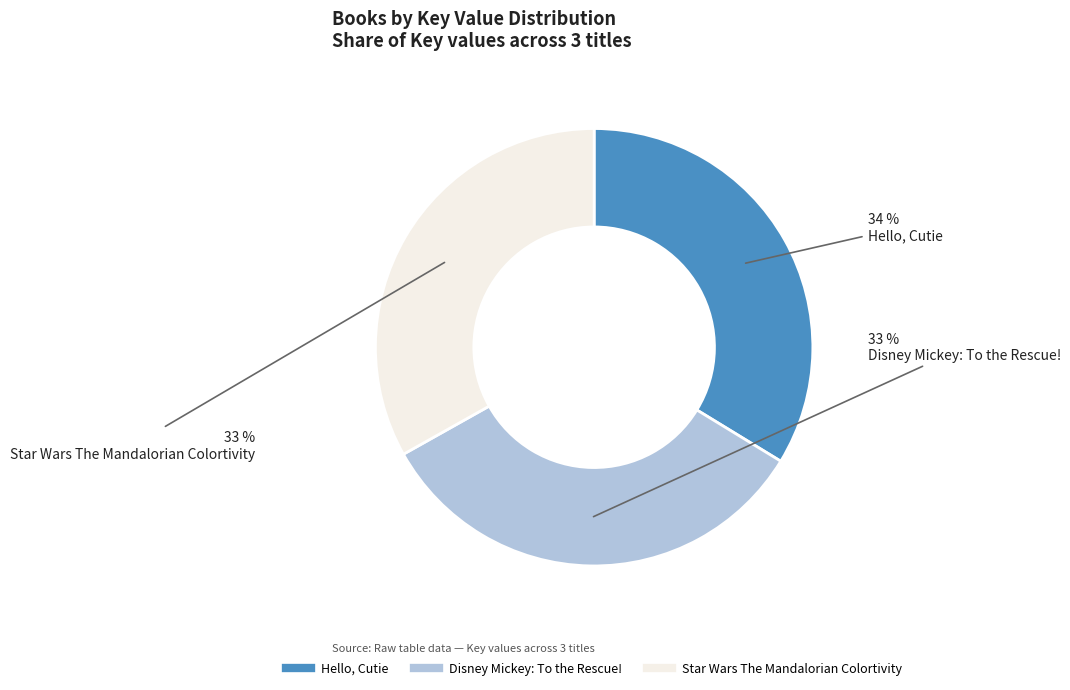

The Disney Mickey: To the Rescue! slice represents 33% of the pie. True or false?

True